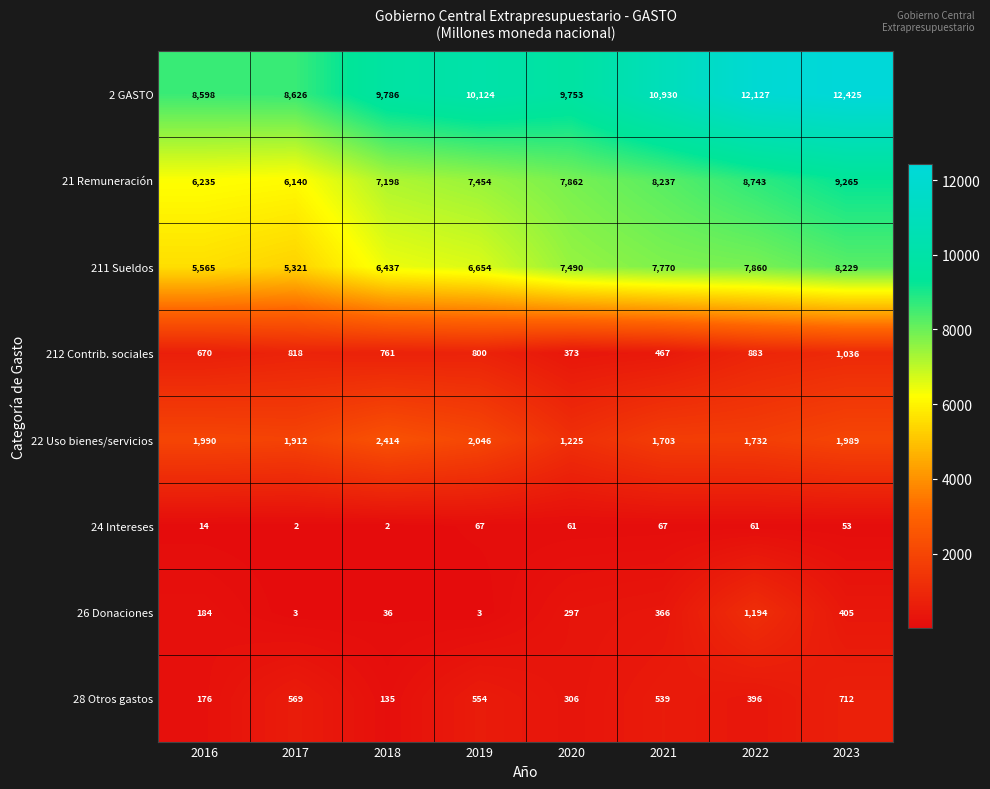

At which category does the chart reach its peak across all series?

2023